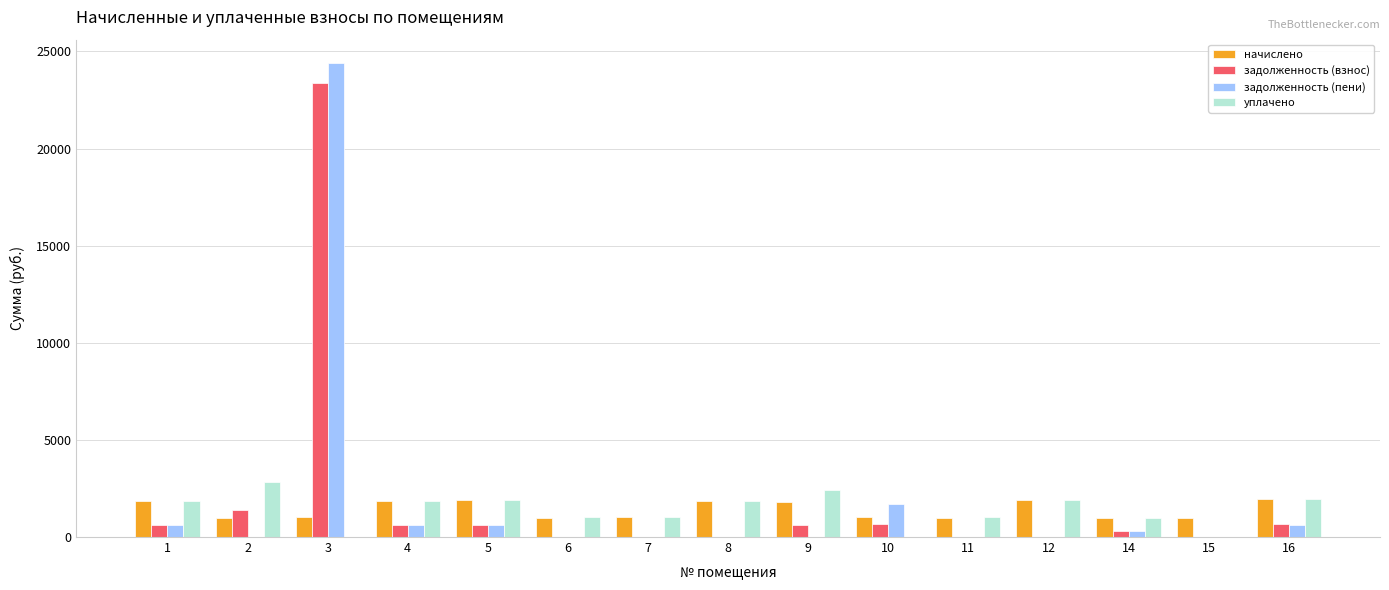

What is the sum of the начислено values at 16 and 6?

2910.8